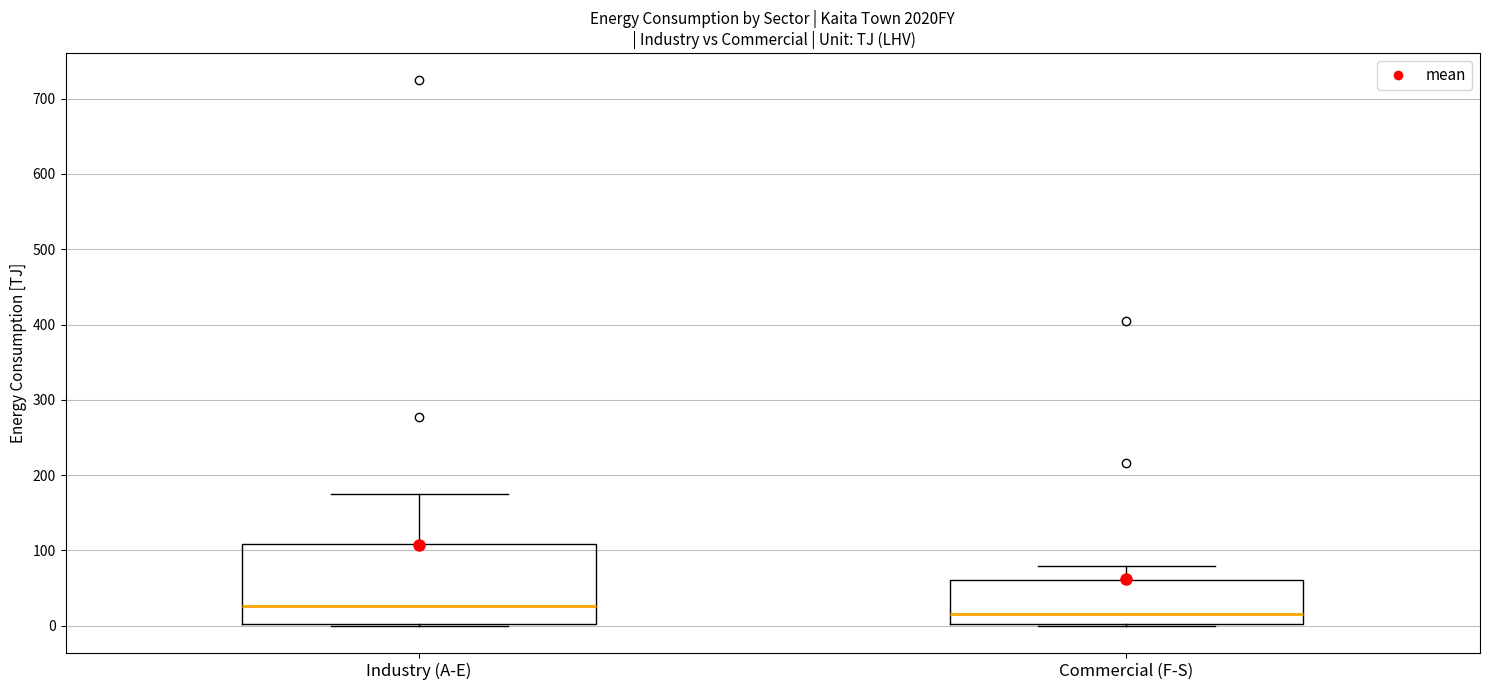

Where does the upper whisker of the box for Commercial (F-S) end on the y-axis? The values are not printed on the chart, so give them approximately, as read against the axis.

80